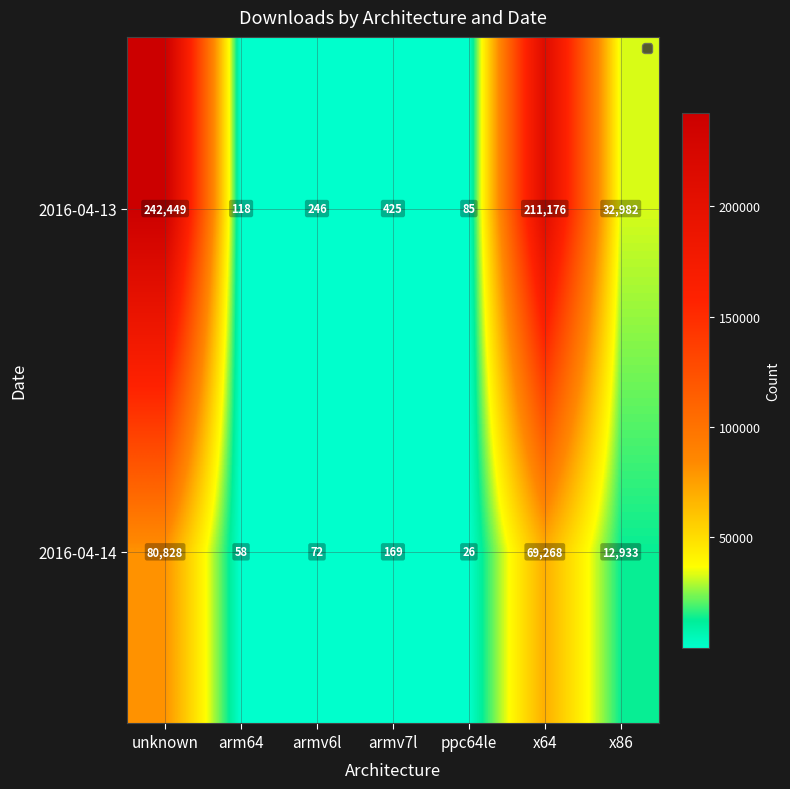

What is the difference between the 2016-04-13 values at armv7l and arm64?

307